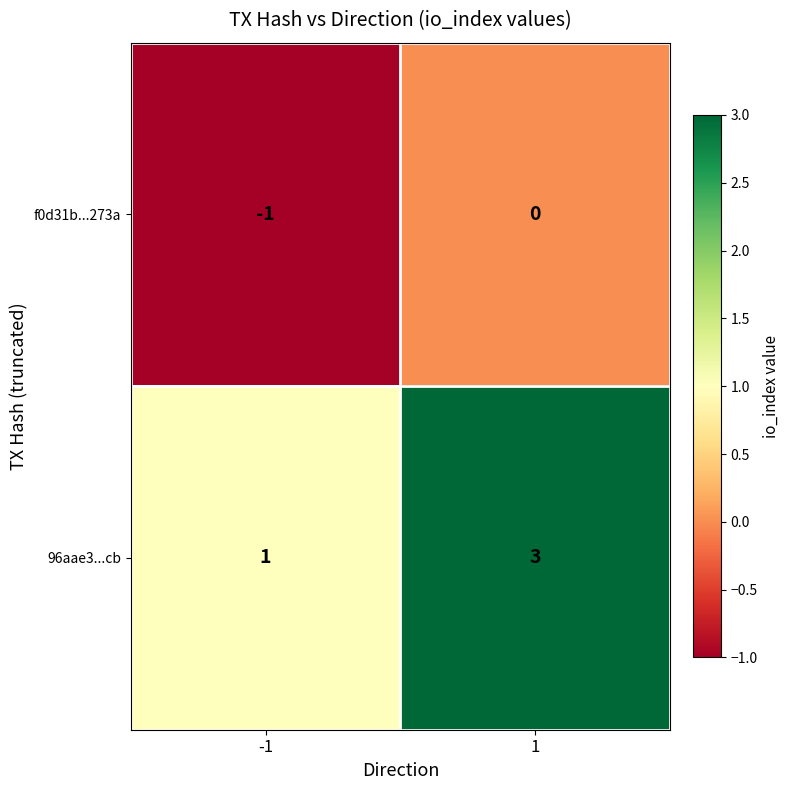

At how many categories does at least one series exceed 0?

2